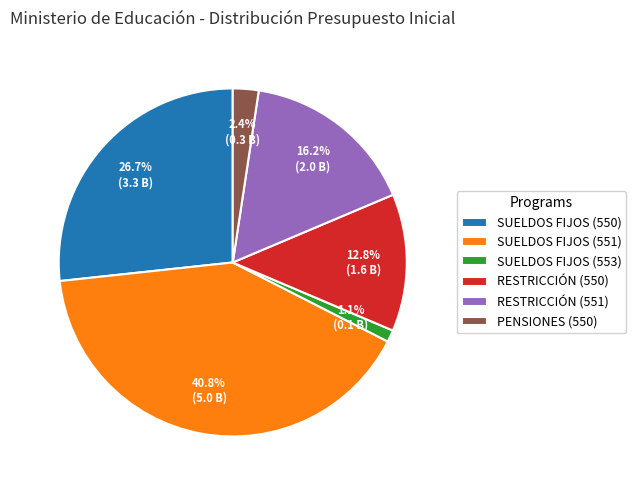

Rank the categories by value from lowest to highest.

SUELDOS FIJOS (553), PENSIONES (550), RESTRICCIÓN (550), RESTRICCIÓN (551), SUELDOS FIJOS (550), SUELDOS FIJOS (551)